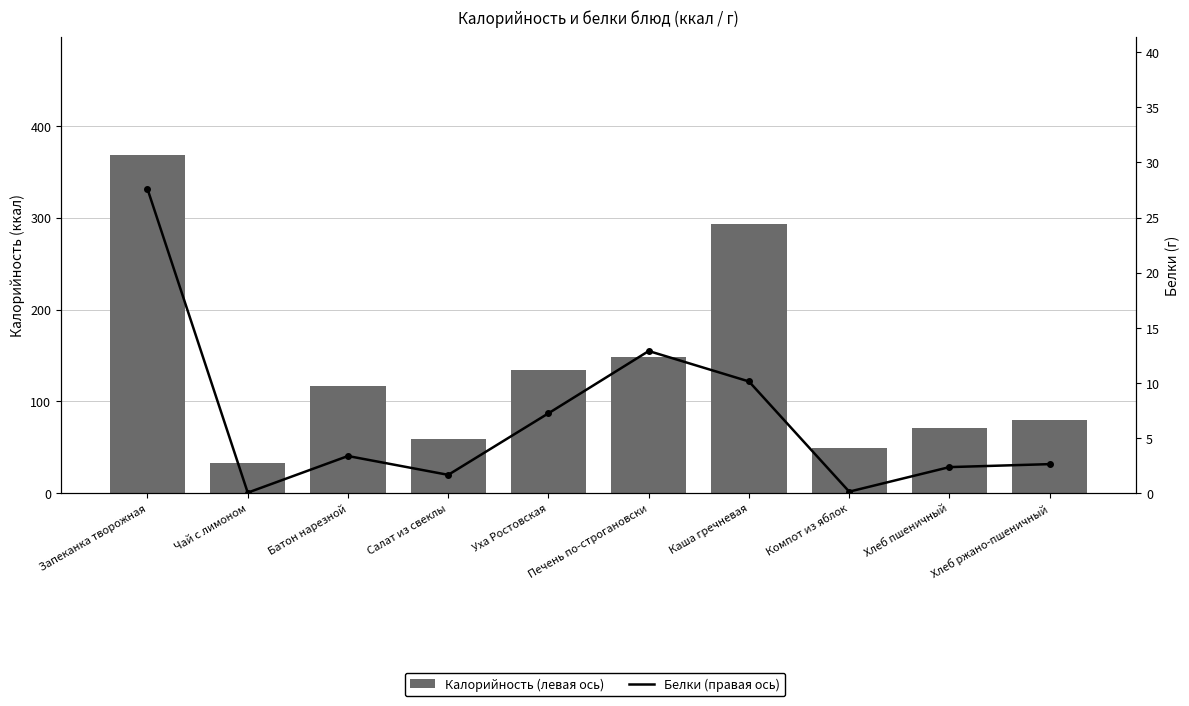

What is the label of the 2nd bar from the left?

Чай с лимоном